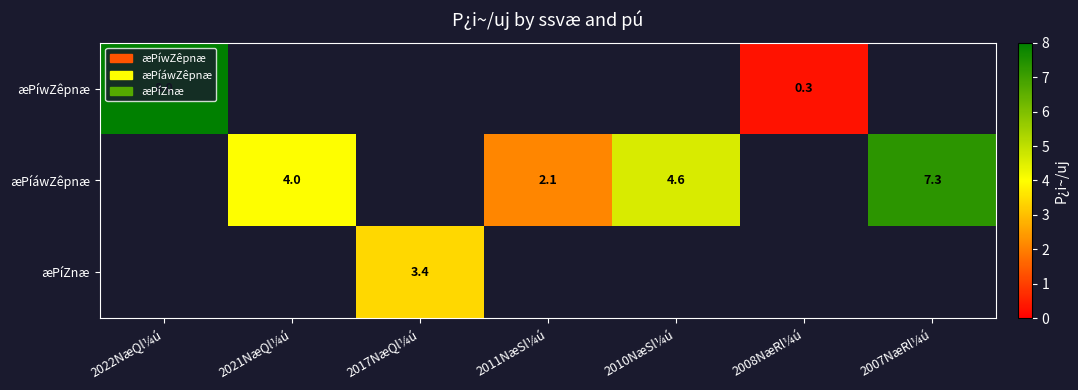

Is it true that æPíáwZêpnæ equals 4.0 at 2021NæQl¼ú?

True